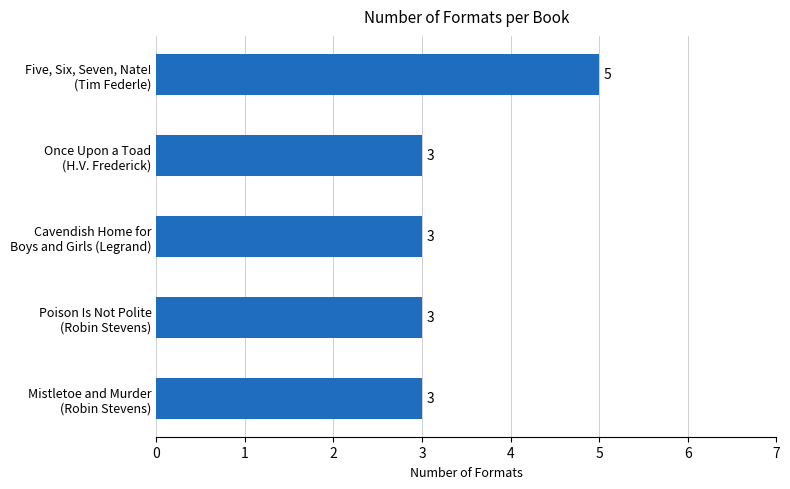

What is the difference between the maximum and second lowest values?

2